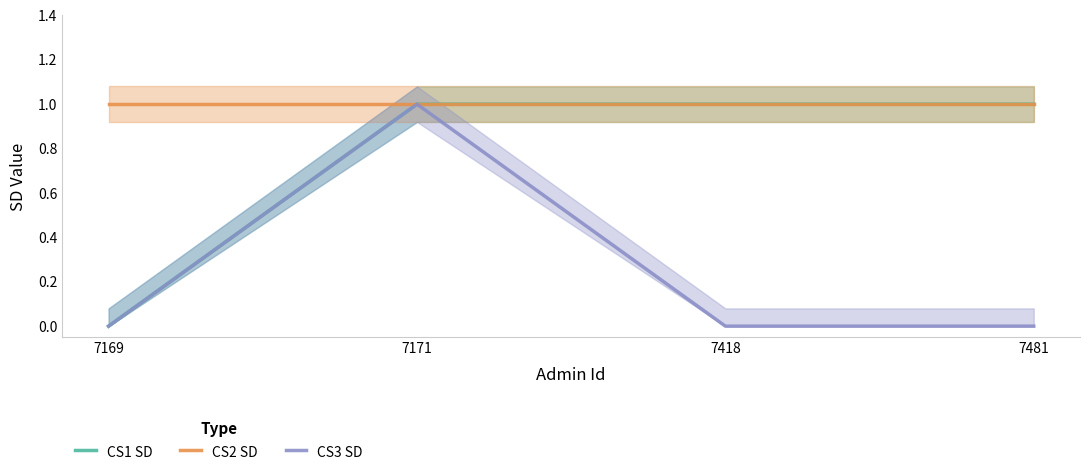

Which series has the largest range (max minus min)?

CS1 SD